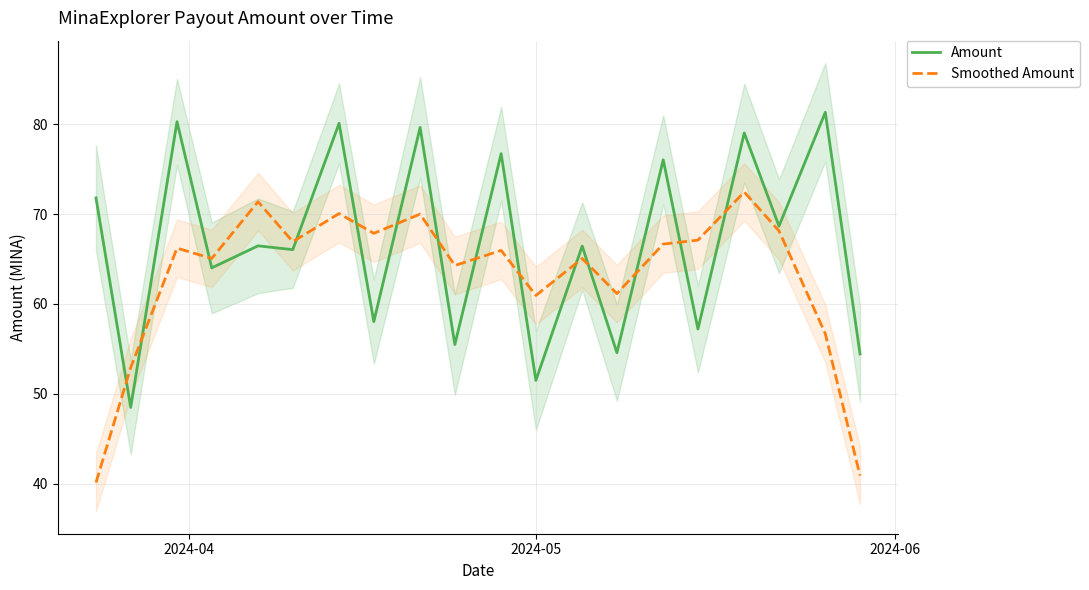

What is the value of the Amount point at the 8th from the left?

58.0